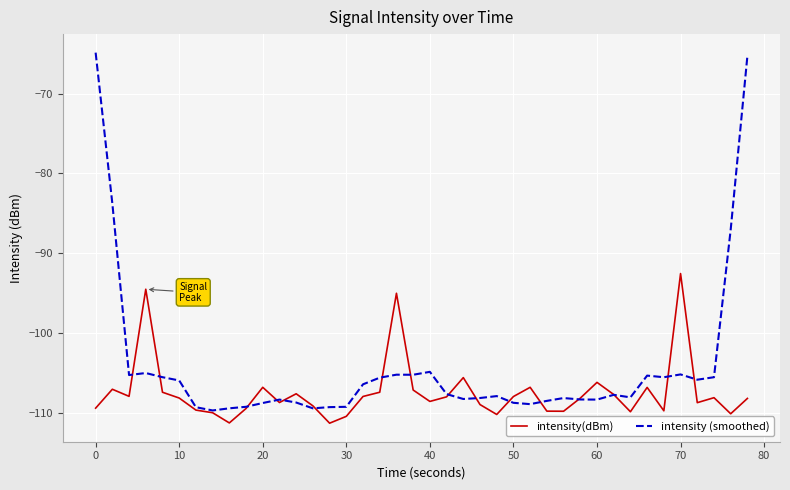

Which series has the widest spread of values?

intensity (smoothed)